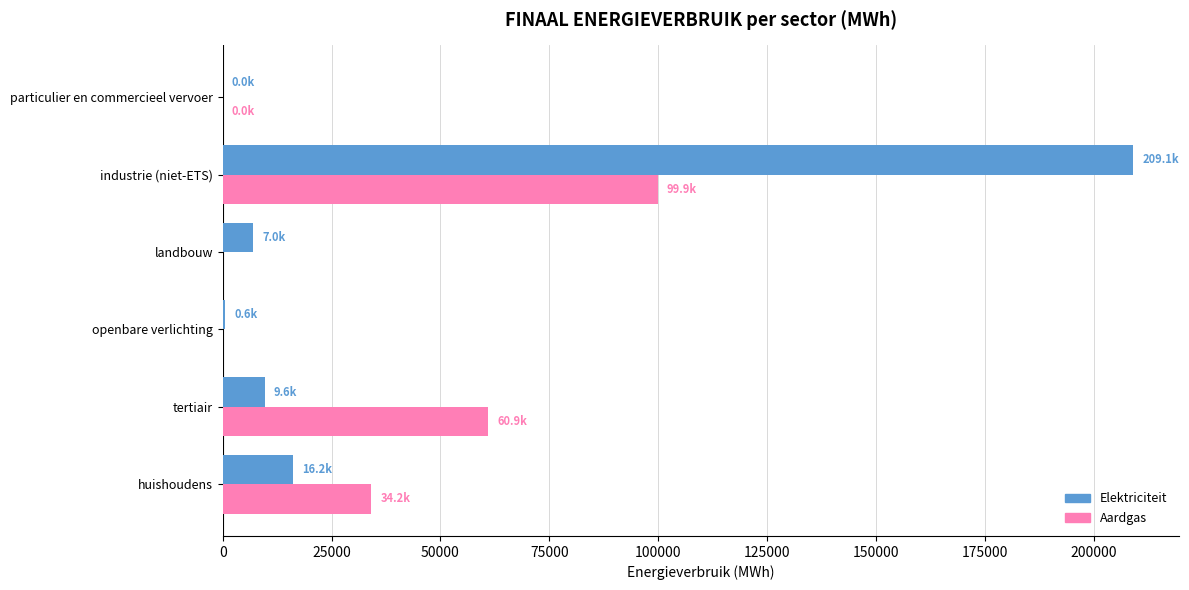

What is the sum of all Aardgas values?

194980.8